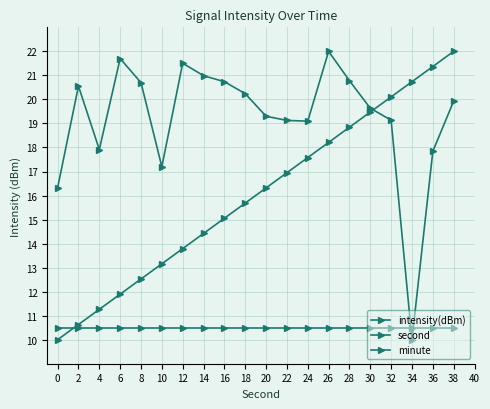

Reading right to left, transcribe all the data shown in this chart.

intensity(dBm): 38=19.9	36=17.8	34=10.0	32=19.1	30=19.6	28=20.8	26=22.0	24=19.1	22=19.1	20=19.3	18=20.2	16=20.7	14=21.0	12=21.5	10=17.2	8=20.7	6=21.7	4=17.9	2=20.6	0=16.3
second: 38=22.0	36=21.4	34=20.7	32=20.1	30=19.5	28=18.8	26=18.2	24=17.6	22=16.9	20=16.3	18=15.7	16=15.1	14=14.4	12=13.8	10=13.2	8=12.5	6=11.9	4=11.3	2=10.6	0=10.0
minute: 38=10.5	36=10.5	34=10.5	32=10.5	30=10.5	28=10.5	26=10.5	24=10.5	22=10.5	20=10.5	18=10.5	16=10.5	14=10.5	12=10.5	10=10.5	8=10.5	6=10.5	4=10.5	2=10.5	0=10.5